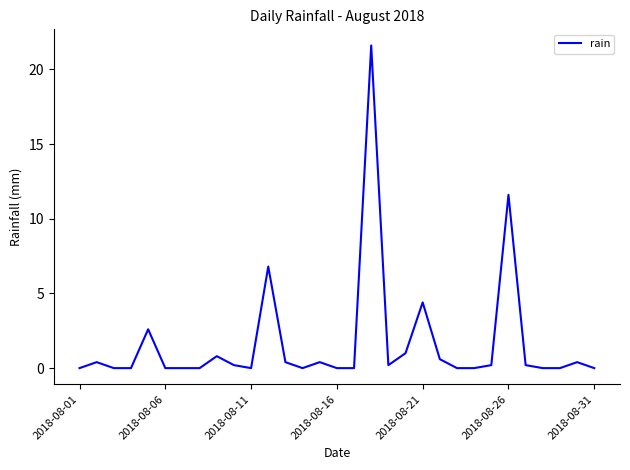

What is the greatest value displayed?

21.6